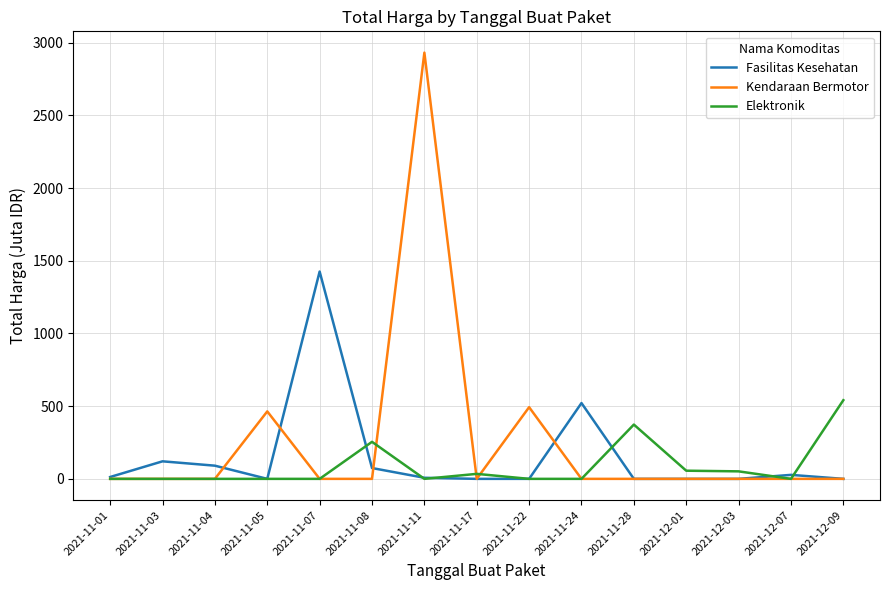

The Elektronik series shows -331.6 at 2021-11-03. True or false?

False